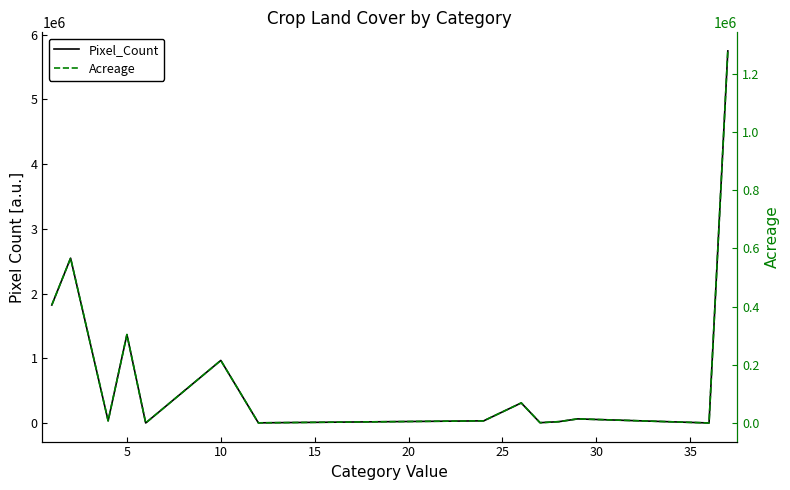

The Pixel_Count series shows 3404.9 at 30. True or false?

False